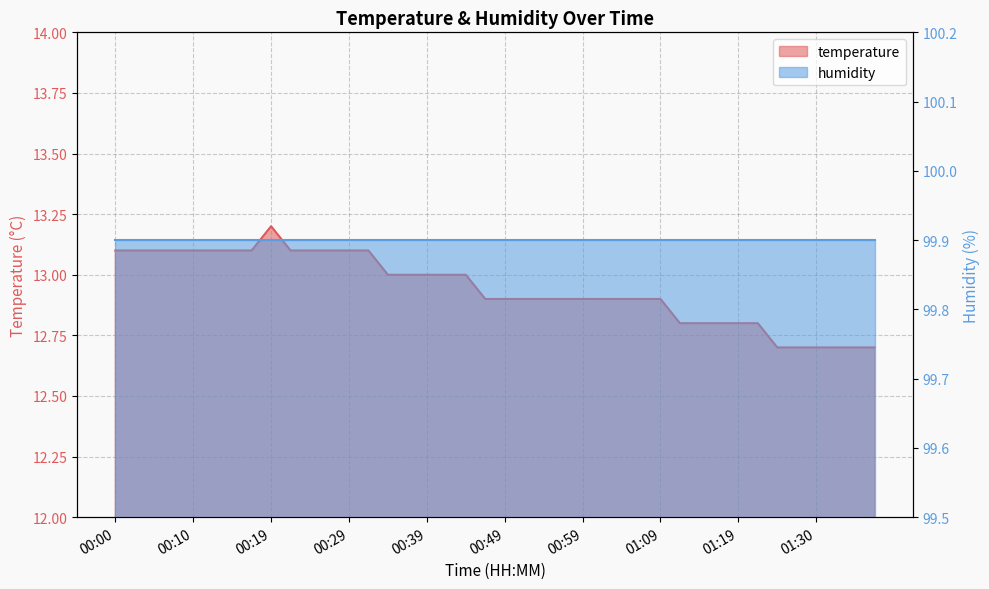

Reading left to right, extract all data points from this chart.

13.1	13.1	13.1	13.1	13.1	13.1	13.1	13.1	13.2	13.1	13.1	13.1	13.1	13.1	13.0	13.0	13.0	13.0	13.0	12.9	12.9	12.9	12.9	12.9	12.9	12.9	12.9	12.9	12.9	12.8	12.8	12.8	12.8	12.8	12.7	12.7	12.7	12.7	12.7	12.7